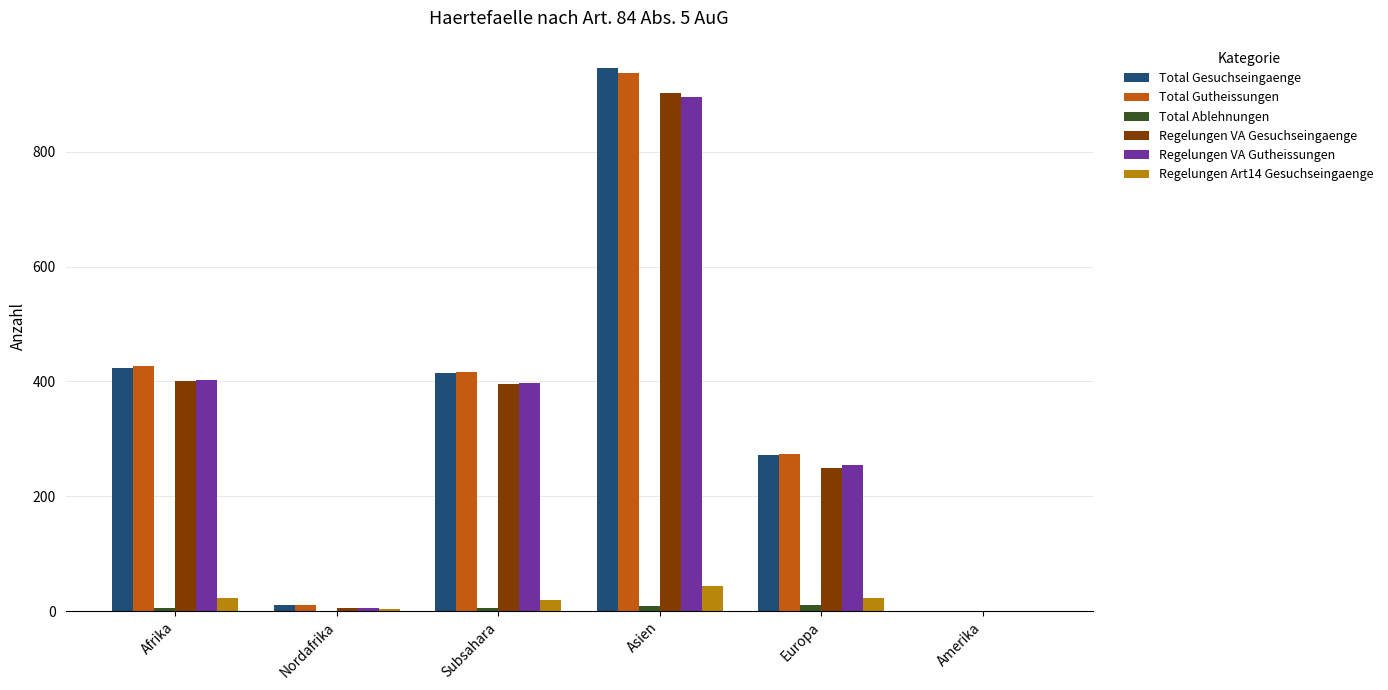

How many groups of bars are there?

6